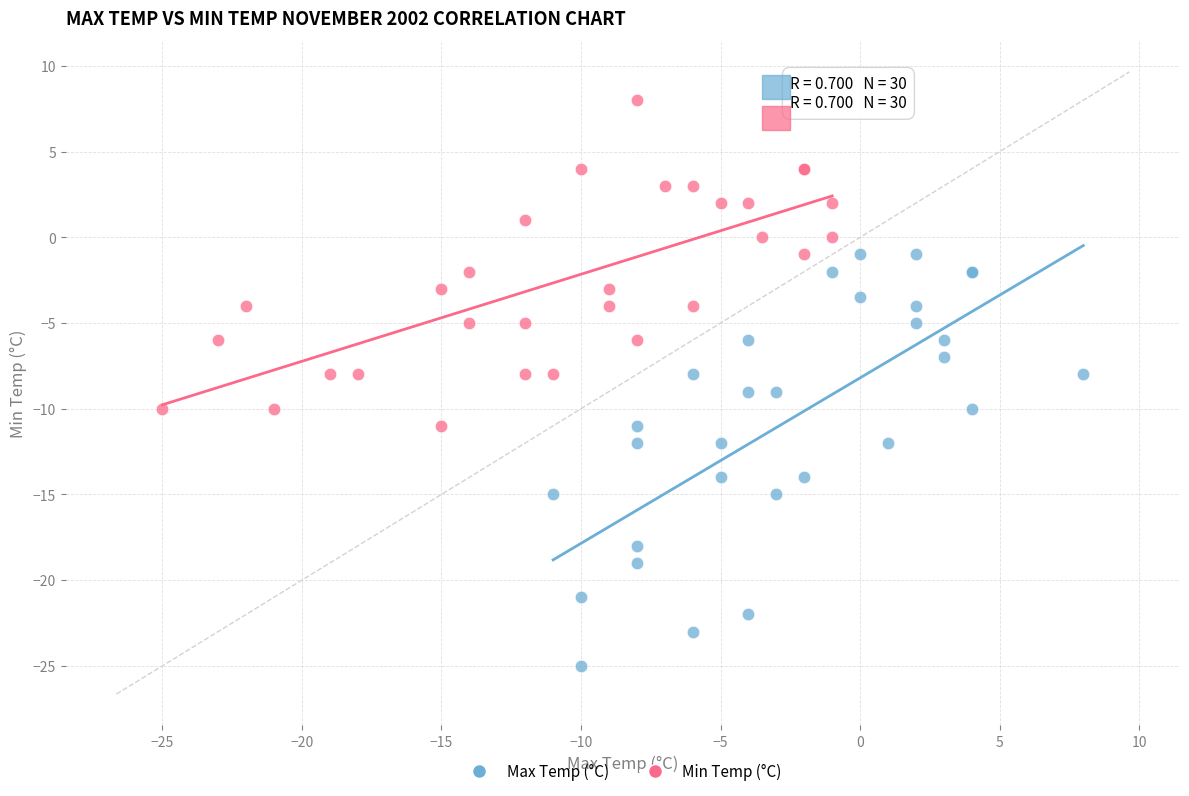

Which series has the largest Y range (max minus min)?

Max Temp (°C)